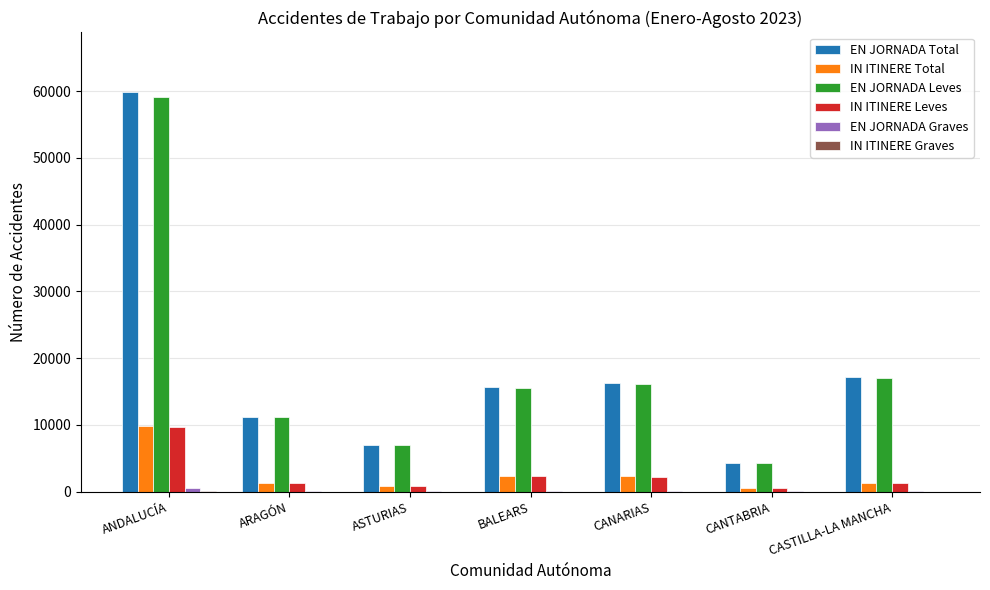

At which category does the chart reach its peak across all series?

ANDALUCÍA